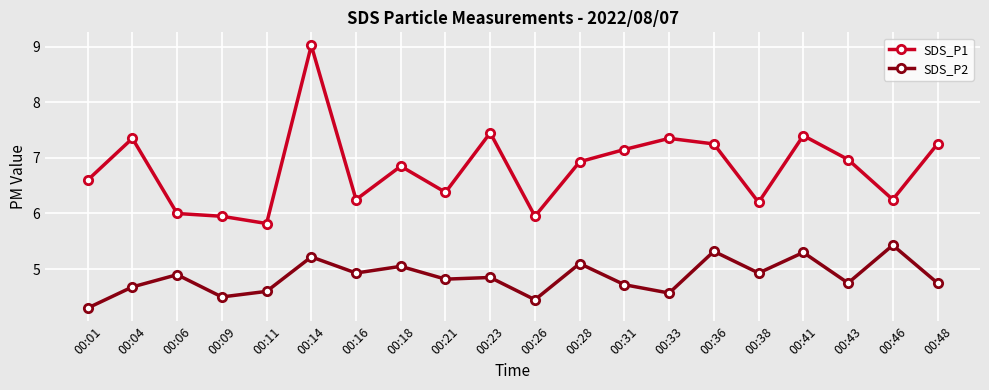

Read the SDS_P1 value at 00:14.

9.0